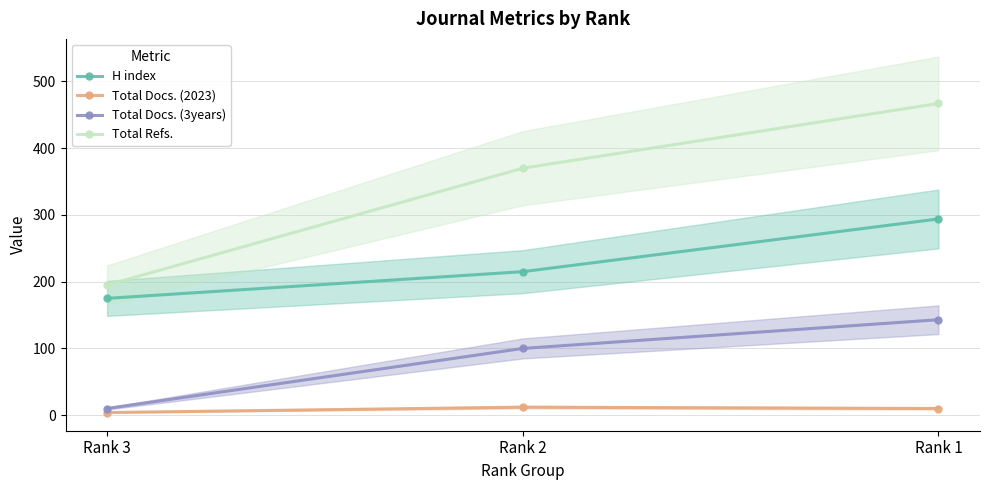

What are all the series names shown in the legend?

H index, Total Docs. (2023), Total Docs. (3years), Total Refs.